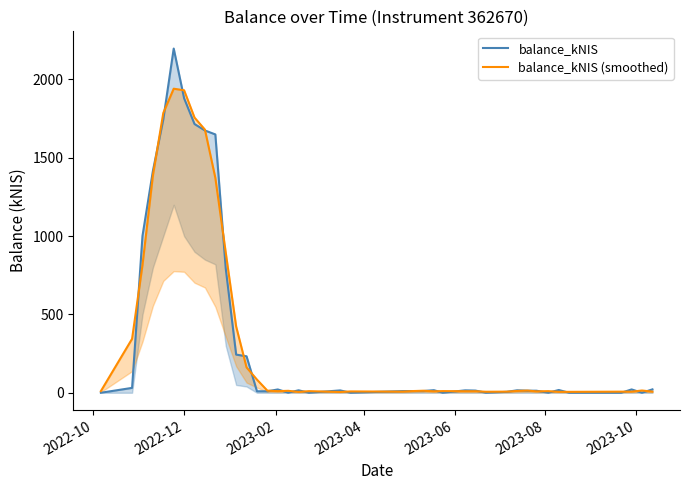

Is it true that balance_kNIS (smoothed) equals 208.8 at 2022-12?

False